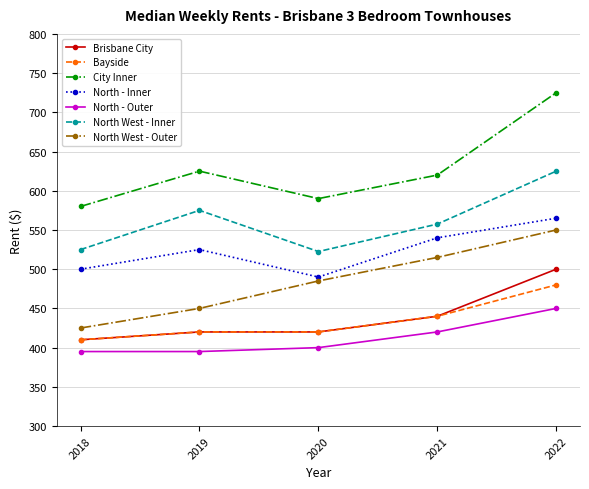

How many interior local valleys does the North - Inner series have?

1